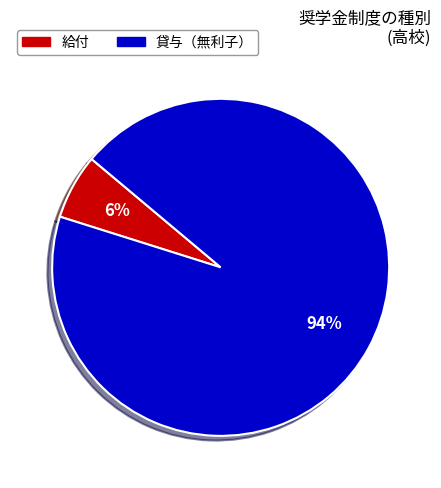

How many segments does this pie chart have?

2